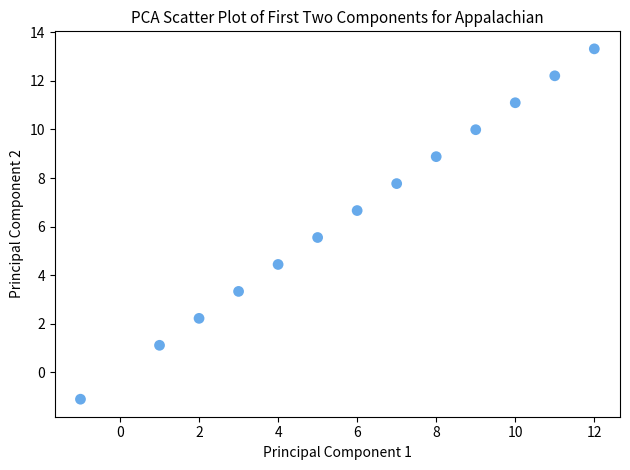

What is the range of Y values (max minus min)?

14.4